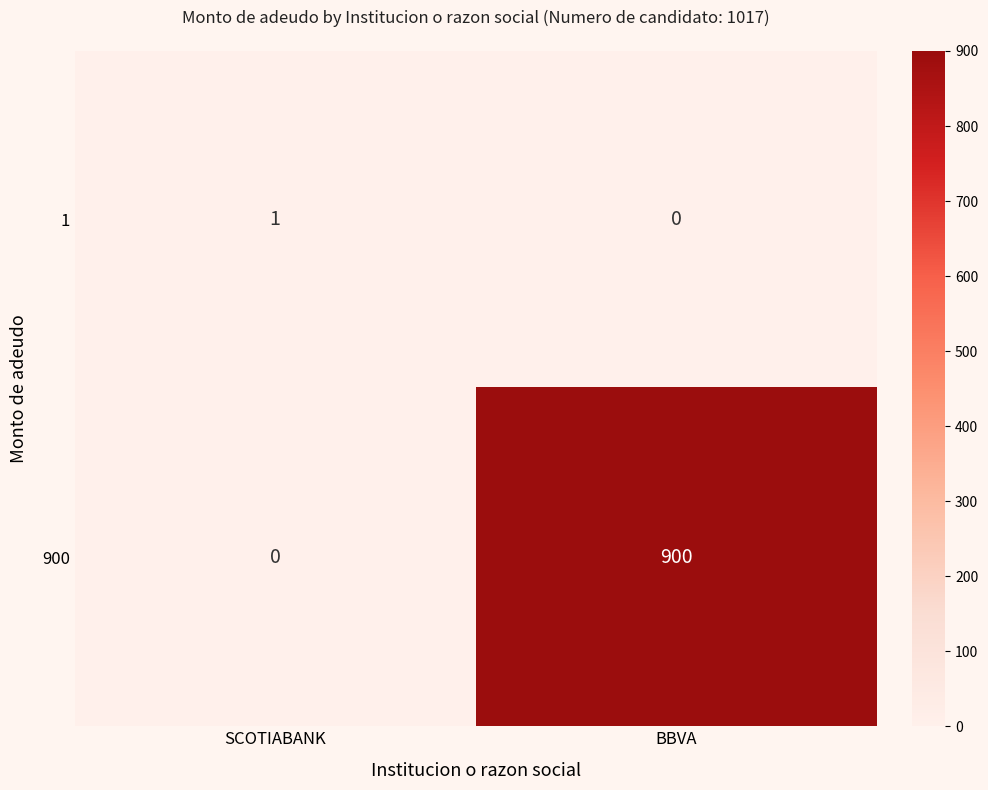

Where is 1 nearest to the value 0?

BBVA